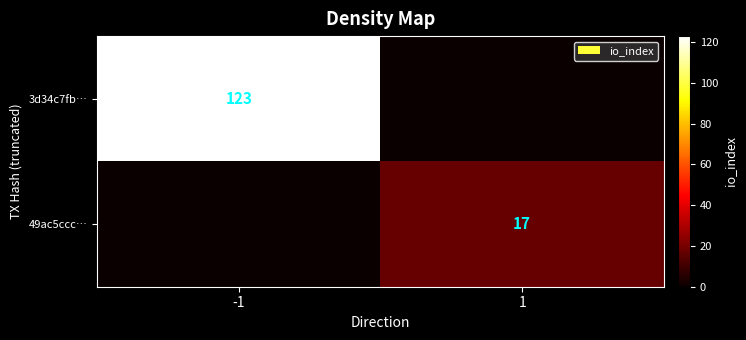

True or false: 49ac5ccc… has a value of 17 at 1.

True